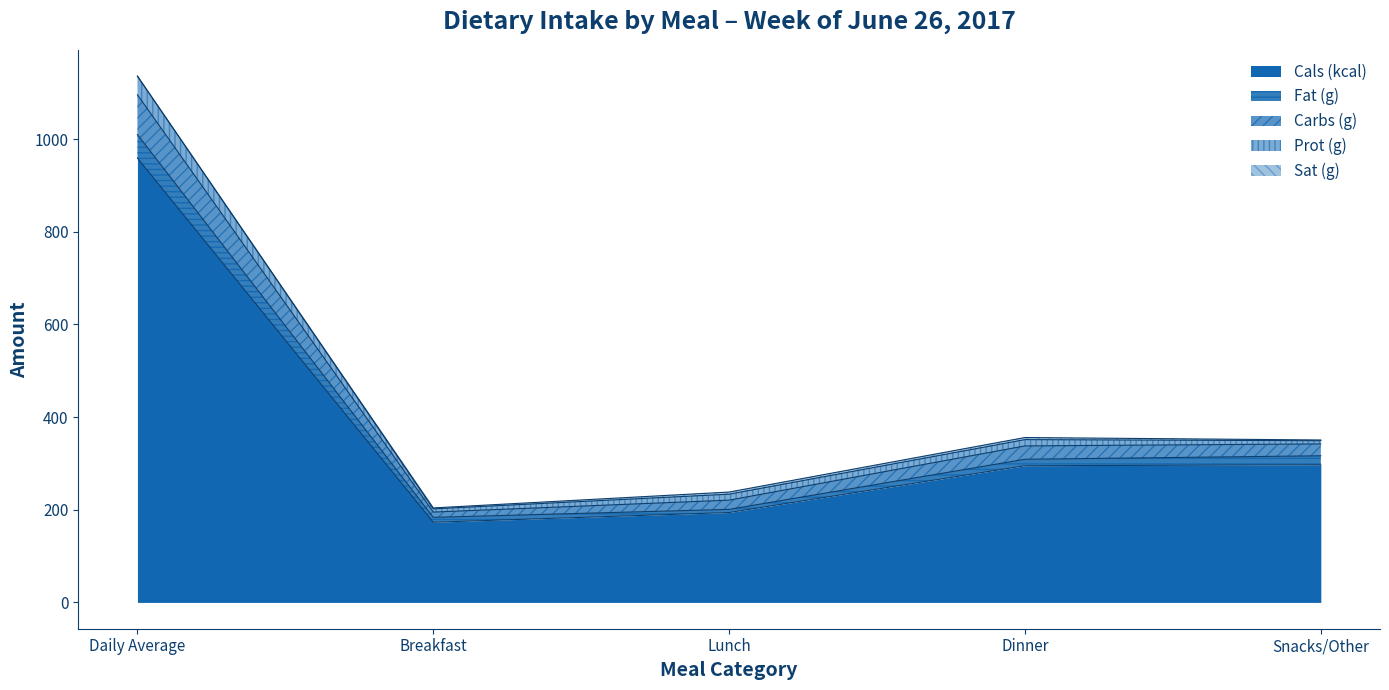

At which label is Cals (kcal) closest to 566?

Snacks/Other